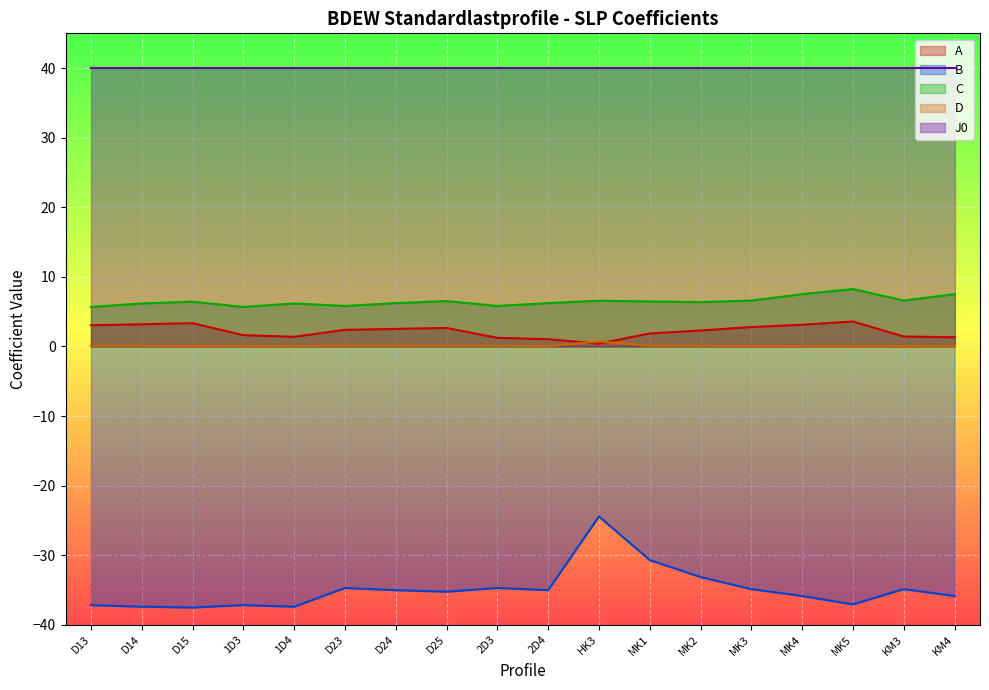

What is the smallest value displayed?

-37.5